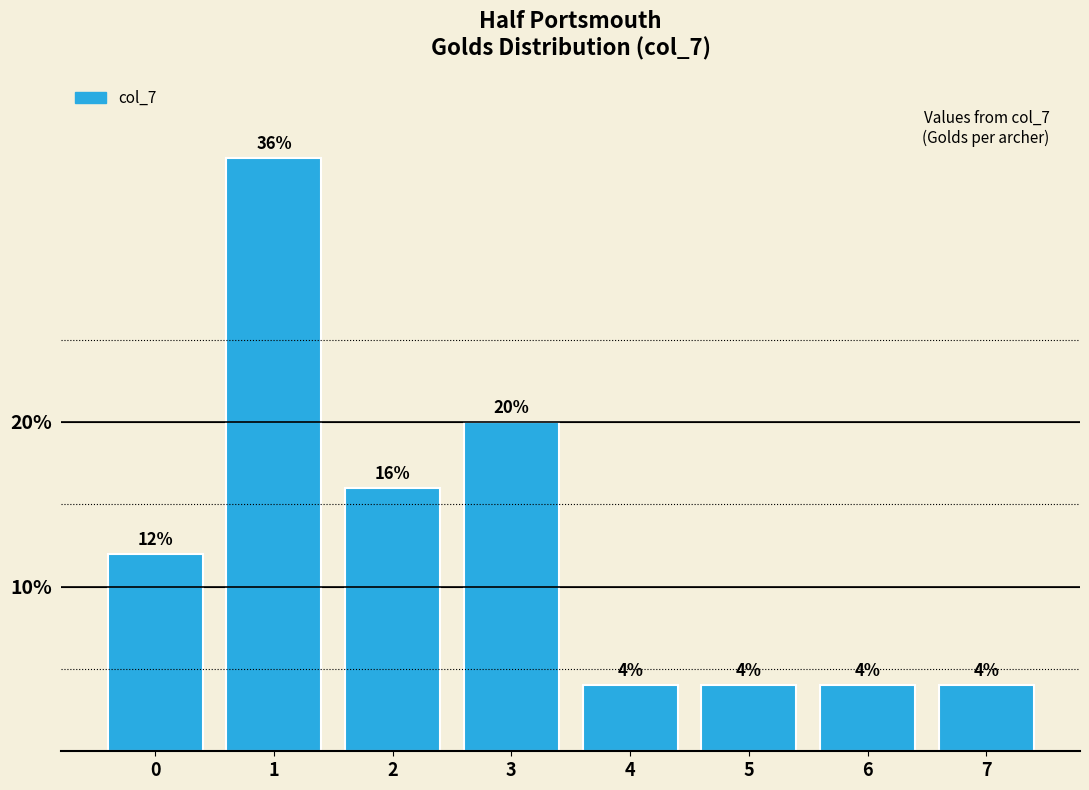

Reading right to left, extract all data points from this chart.

4	4	4	4	20	16	36	12